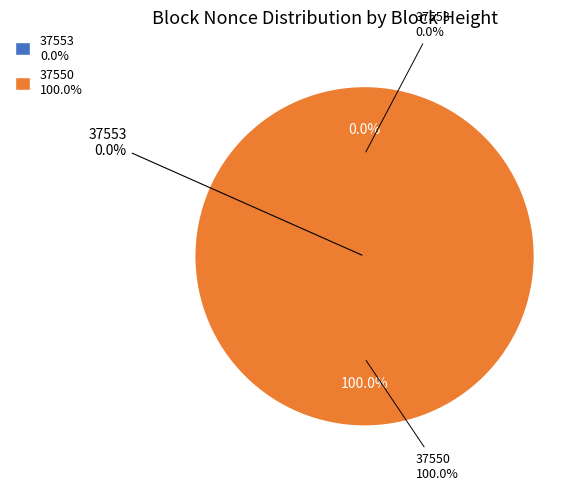

Is there any slice that represents more than half of the pie?

Yes